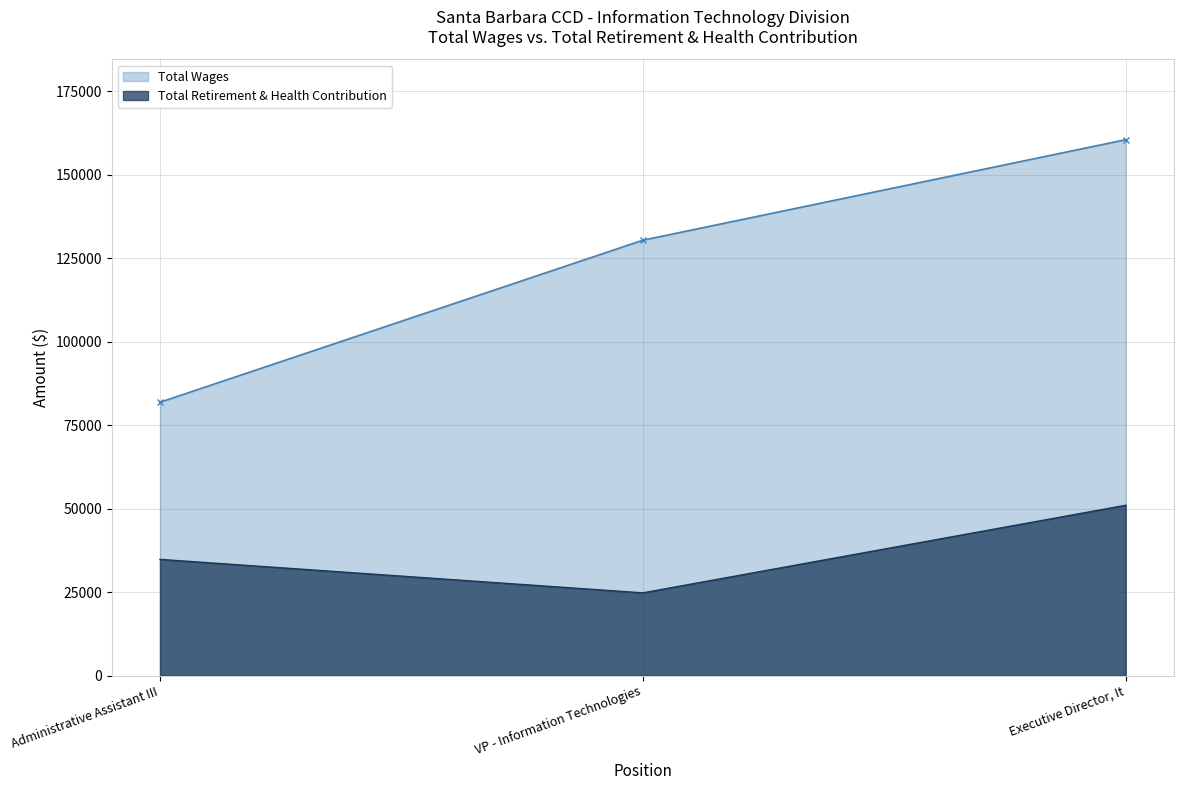

Which series changed the most between Administrative Assistant III and Executive Director, It?

Total Wages